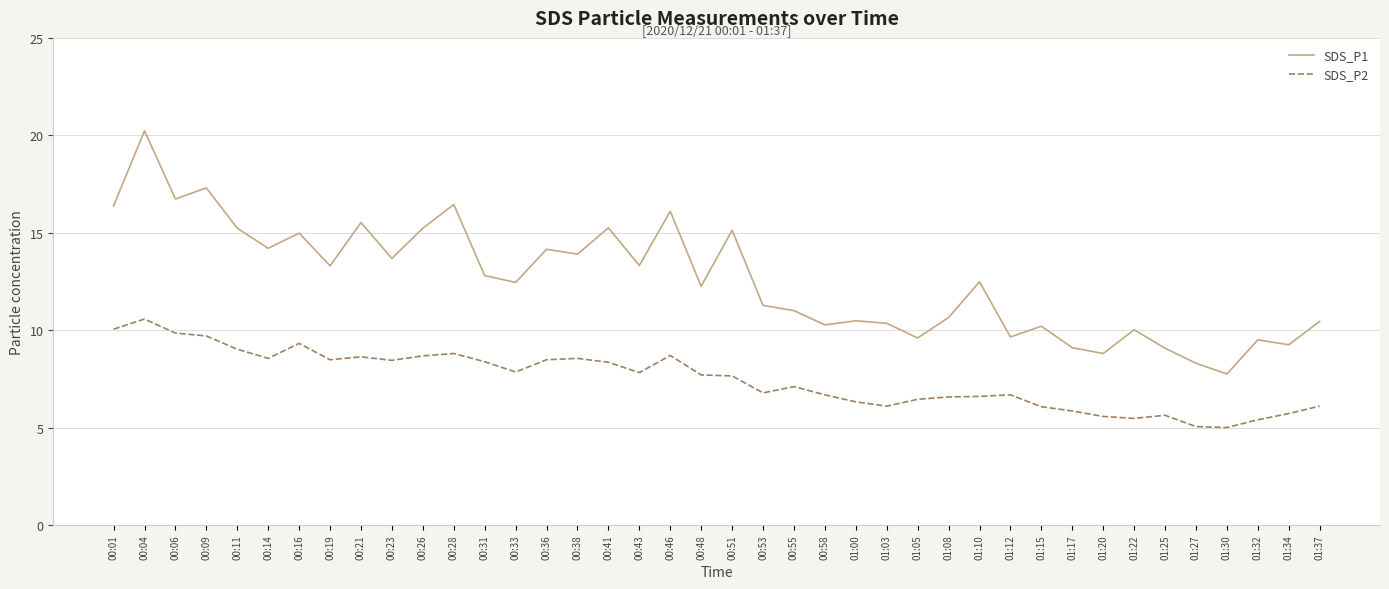

True or false: SDS_P2 has a value of 3.1 at 00:09.

False